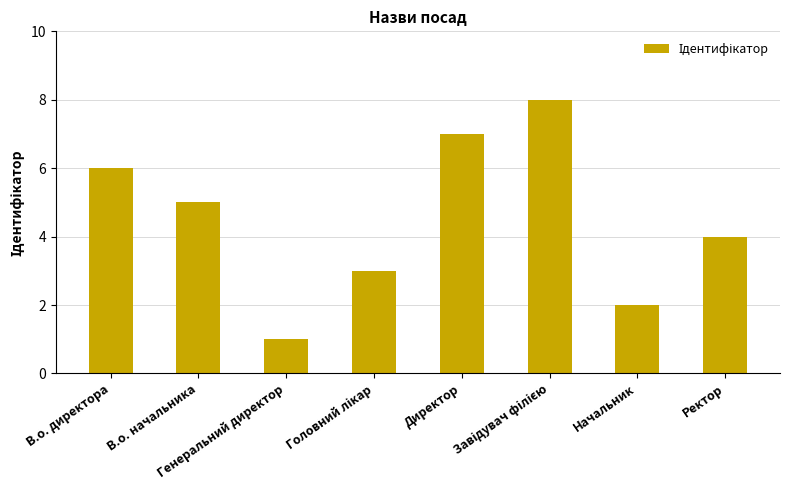

Reading left to right, transcribe all the data shown in this chart.

6	5	1	3	7	8	2	4